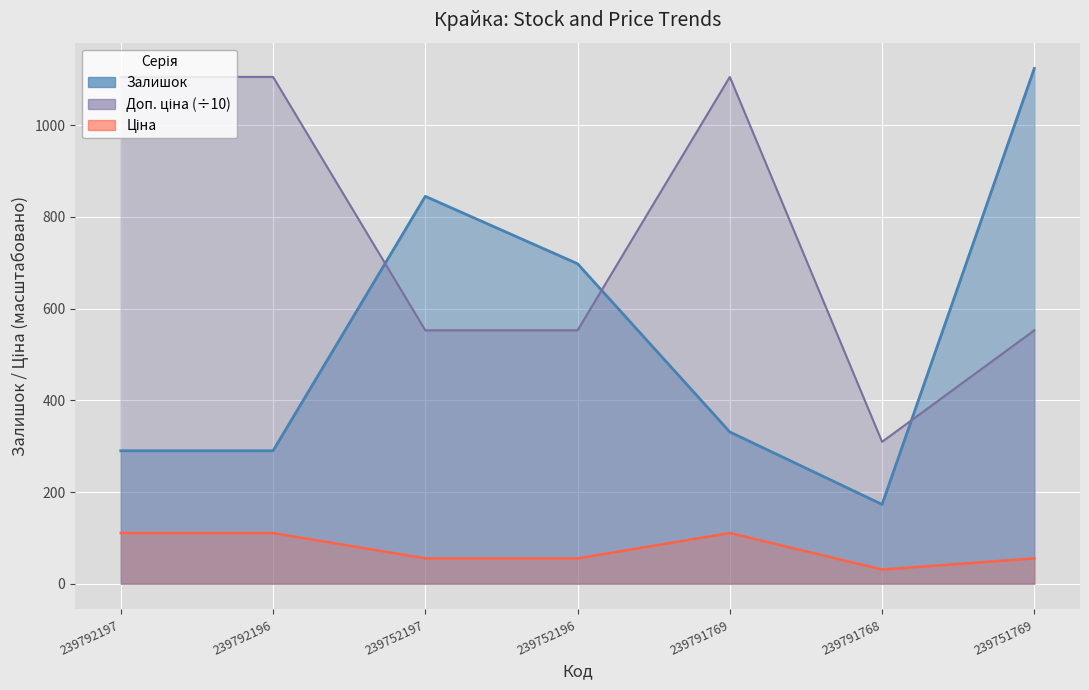

What is the maximum value shown in the chart?

1124.0